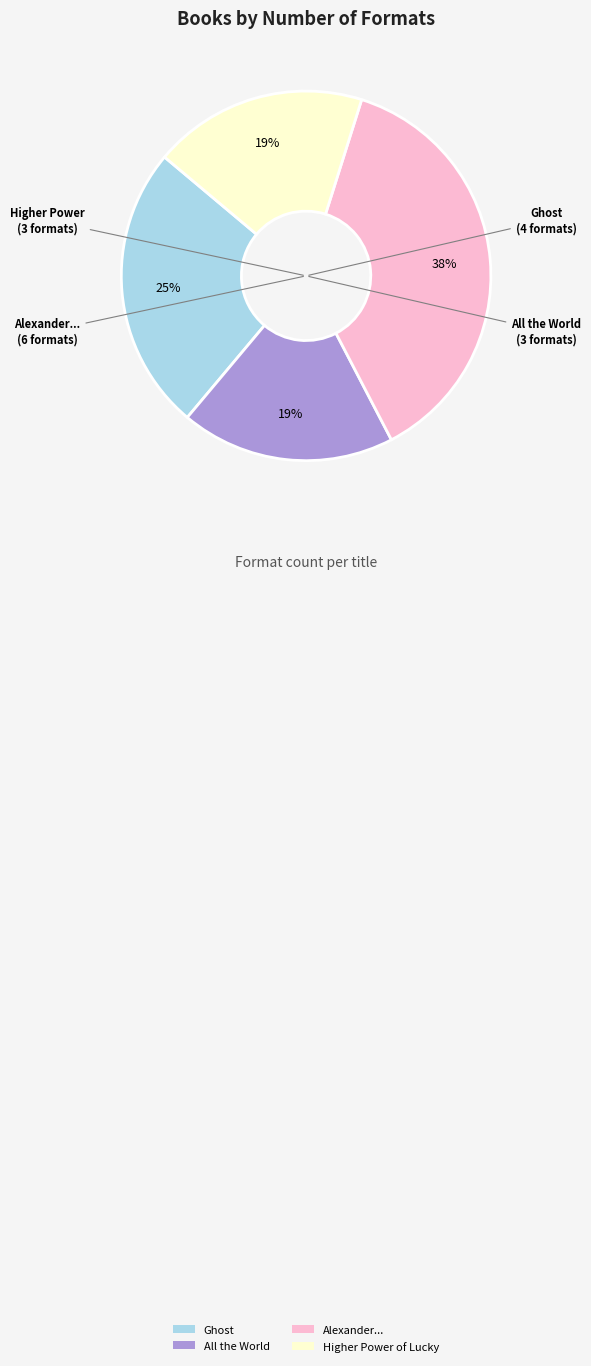

To the nearest percent, what is the difference between the largest and smallest slice percentages?

19%